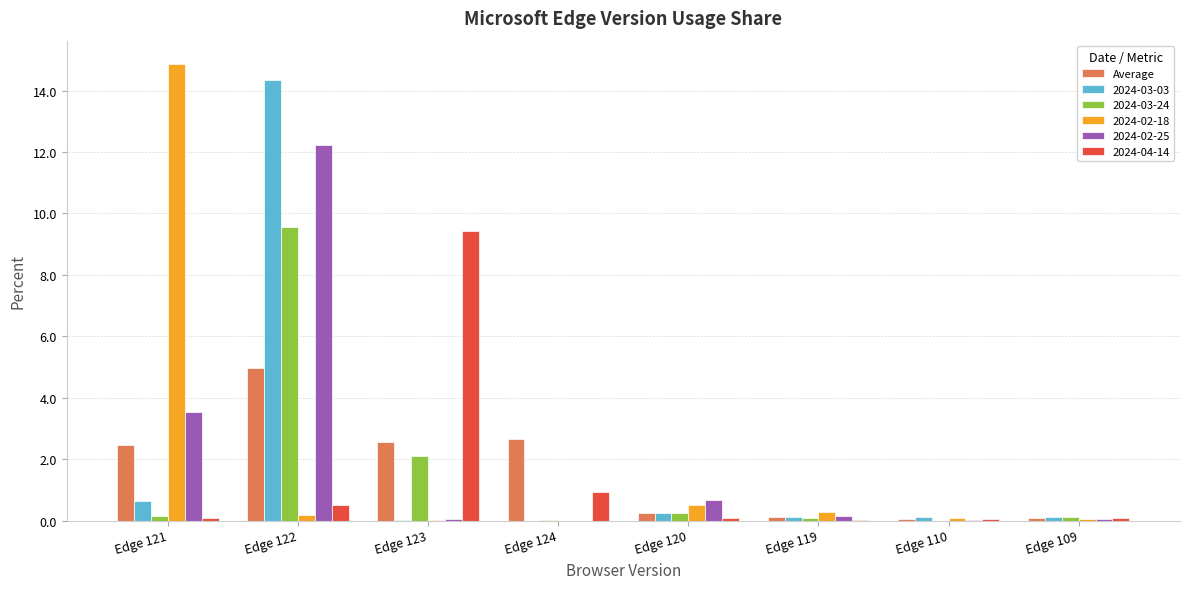

Is the value of 2024-03-24 at Edge 119 greater than the value of 2024-02-25 at Edge 121?

No